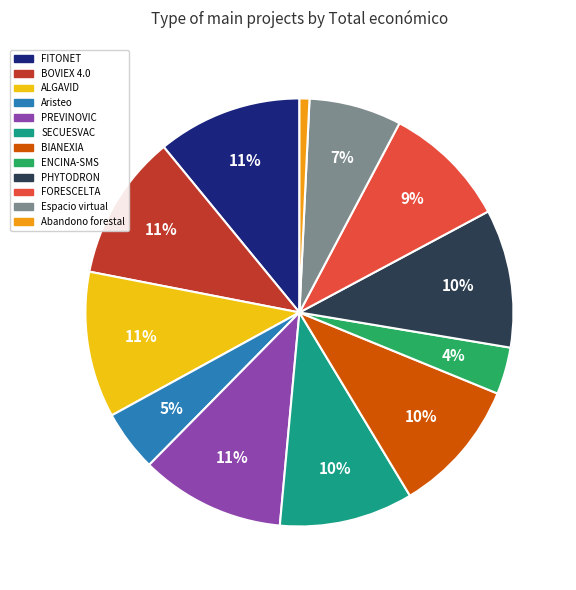

Which slice is the smallest?

Abandono forestal